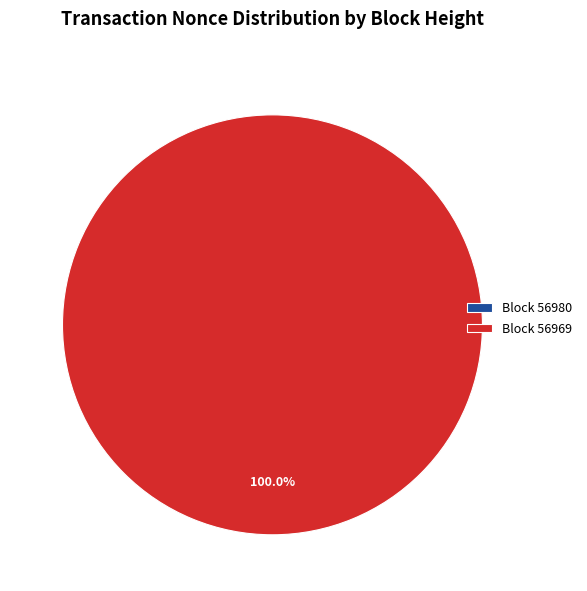

Rank the categories by value from highest to lowest.

56969, 56980